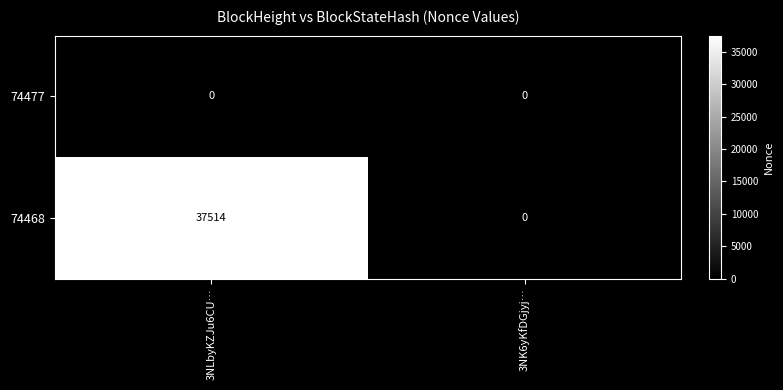

List the series in order of their peak value, highest first.

74468, 74477